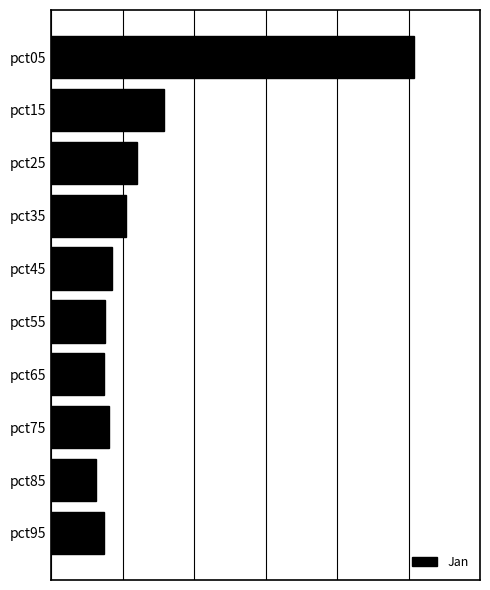

What is the difference between the maximum and minimum values?

4.4